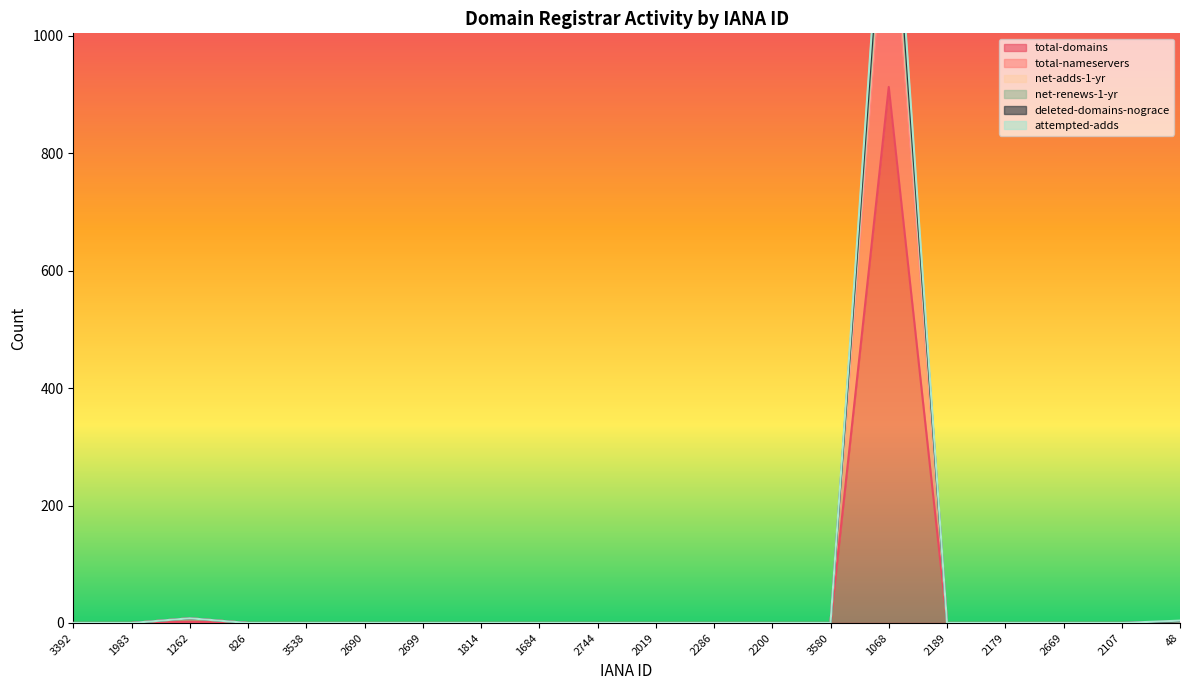

What is the difference between the second highest and minimum values in the total-nameservers series?

8